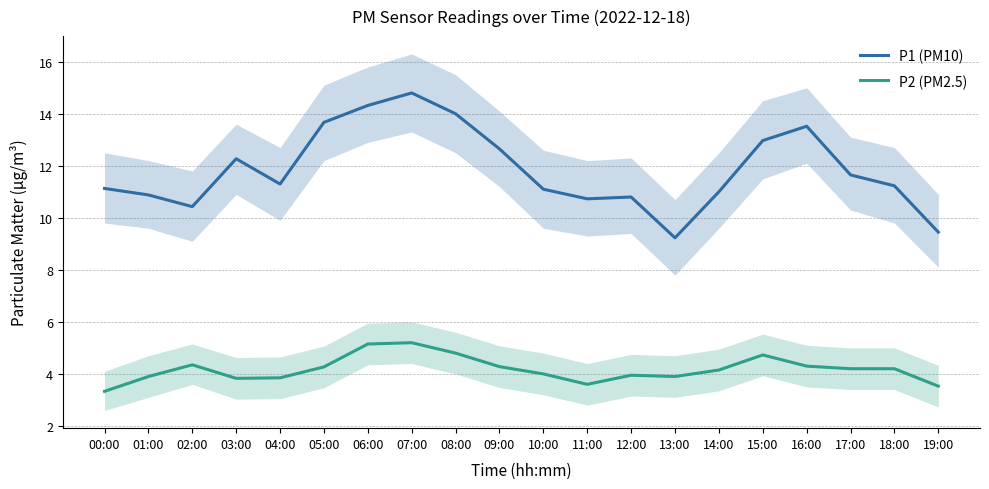

The value of P2 (PM2.5) at 03:00 is 3.8. True or false?

True